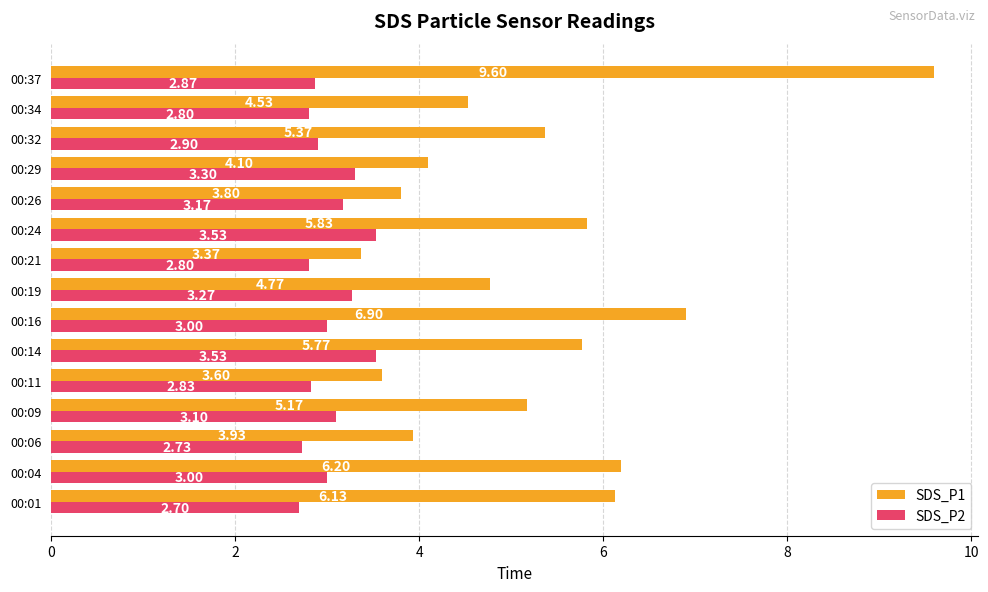

Which series has the largest range (max minus min)?

SDS_P1